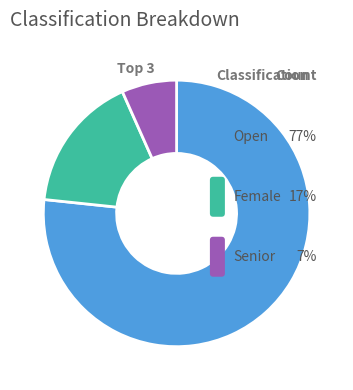

Which slice represents more than half of the pie?

Open